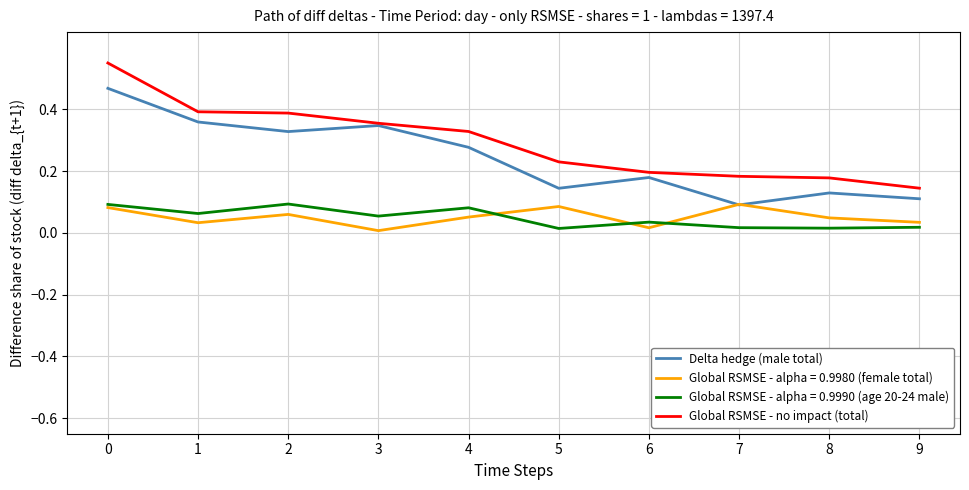

True or false: Global RSMSE - no impact (total) has a value of 0.0 at 9.

False